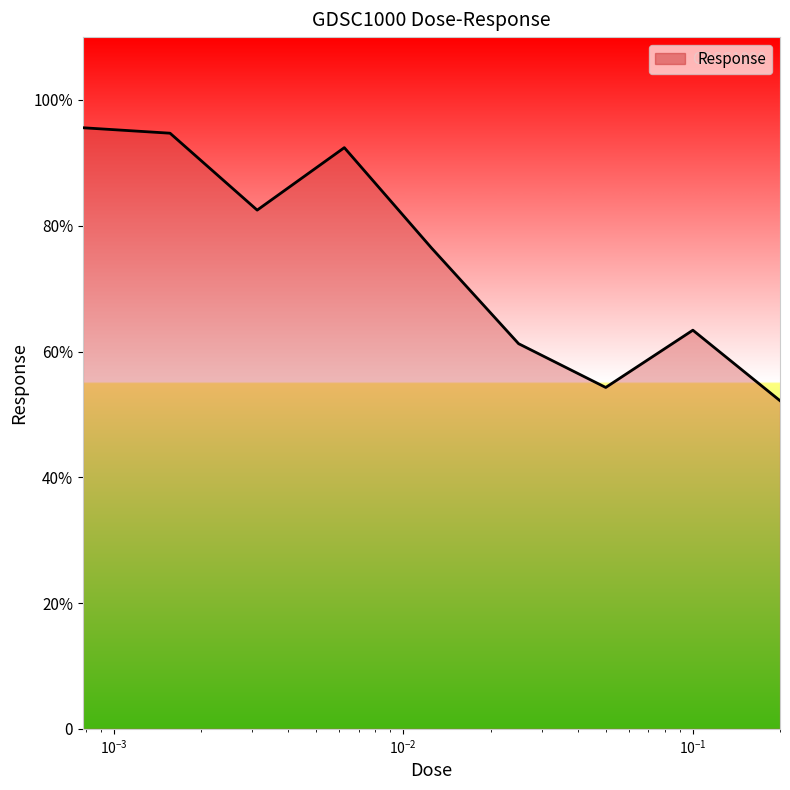

What is the difference between the maximum and minimum values?

43.4